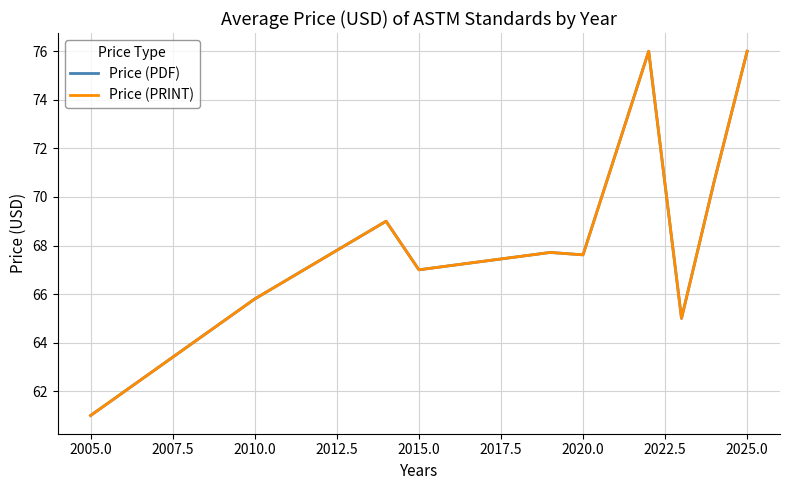

What is the difference between the maximum and minimum values in the Price (PDF) series?

15.0